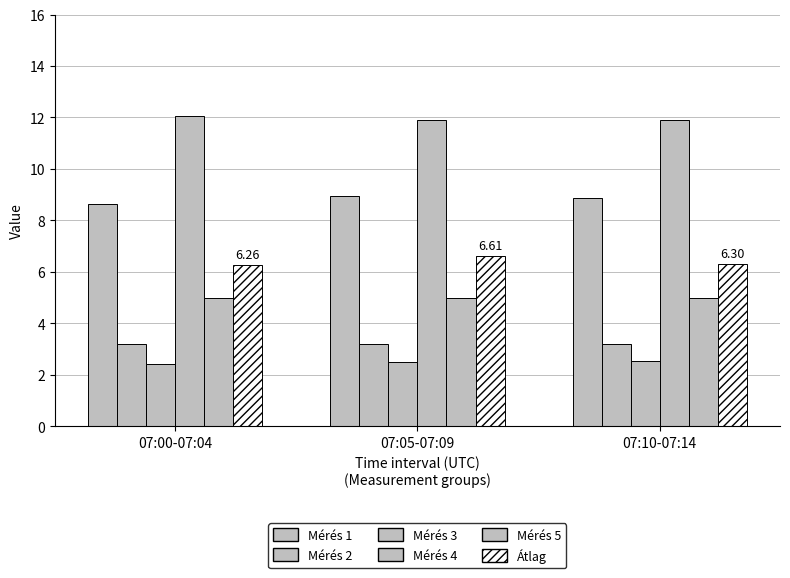

How many bars are there in total?

18